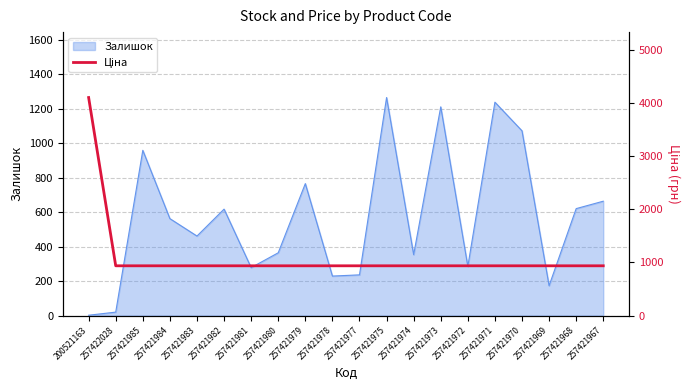

What is the ratio of the value at 257421980 to the value at 257421981?

1.0